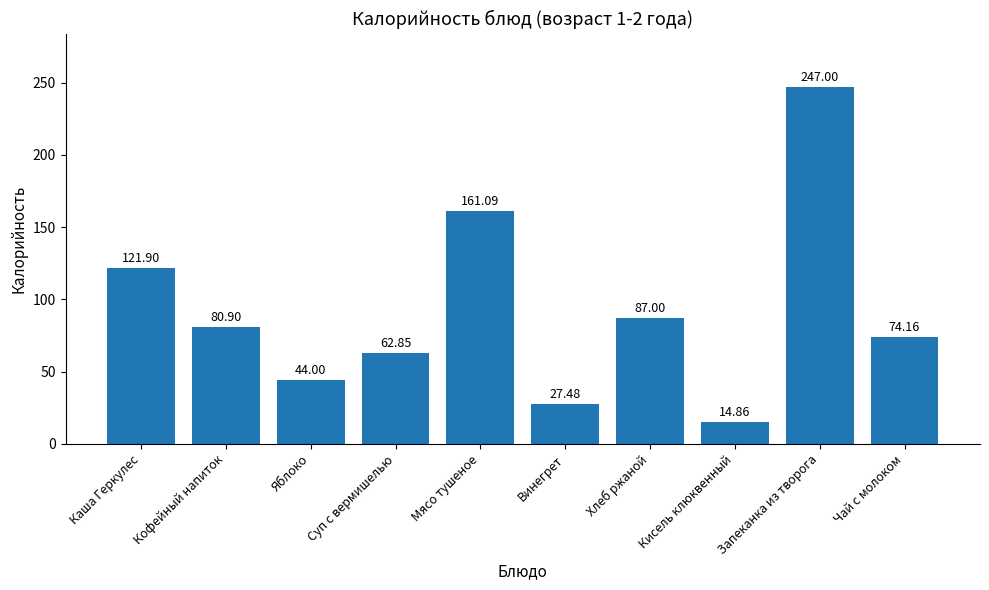

What is the ratio of the value at Винегрет to the value at Чай с молоком?

0.4